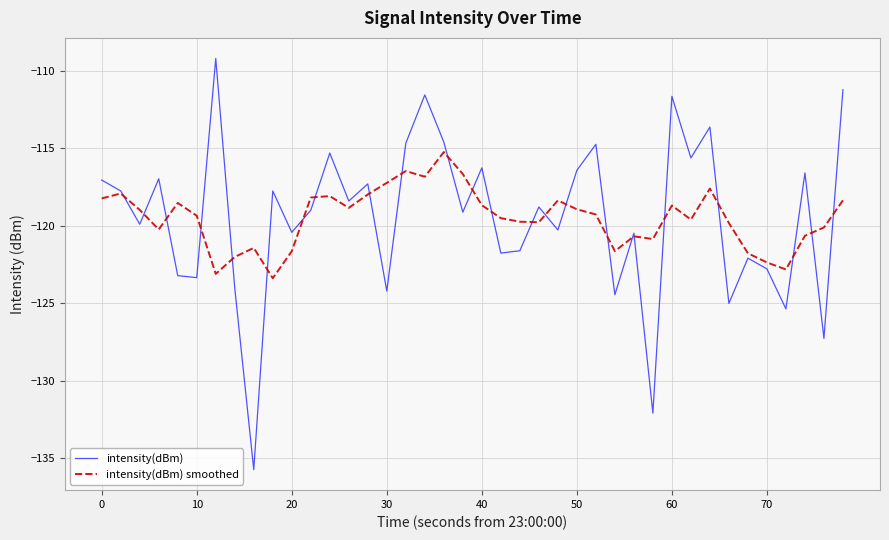

Which series has the widest spread of values?

intensity(dBm)